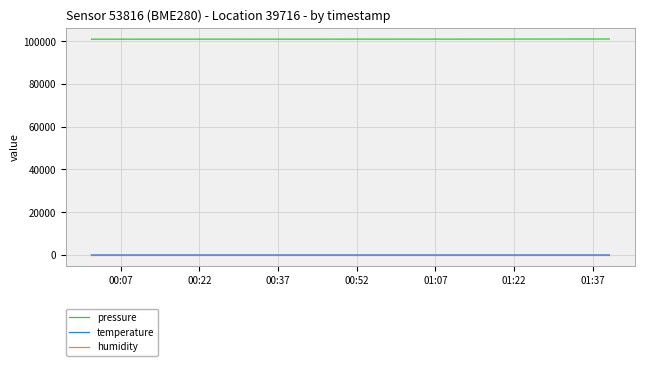

True or false: humidity and pressure cross at least once.

False